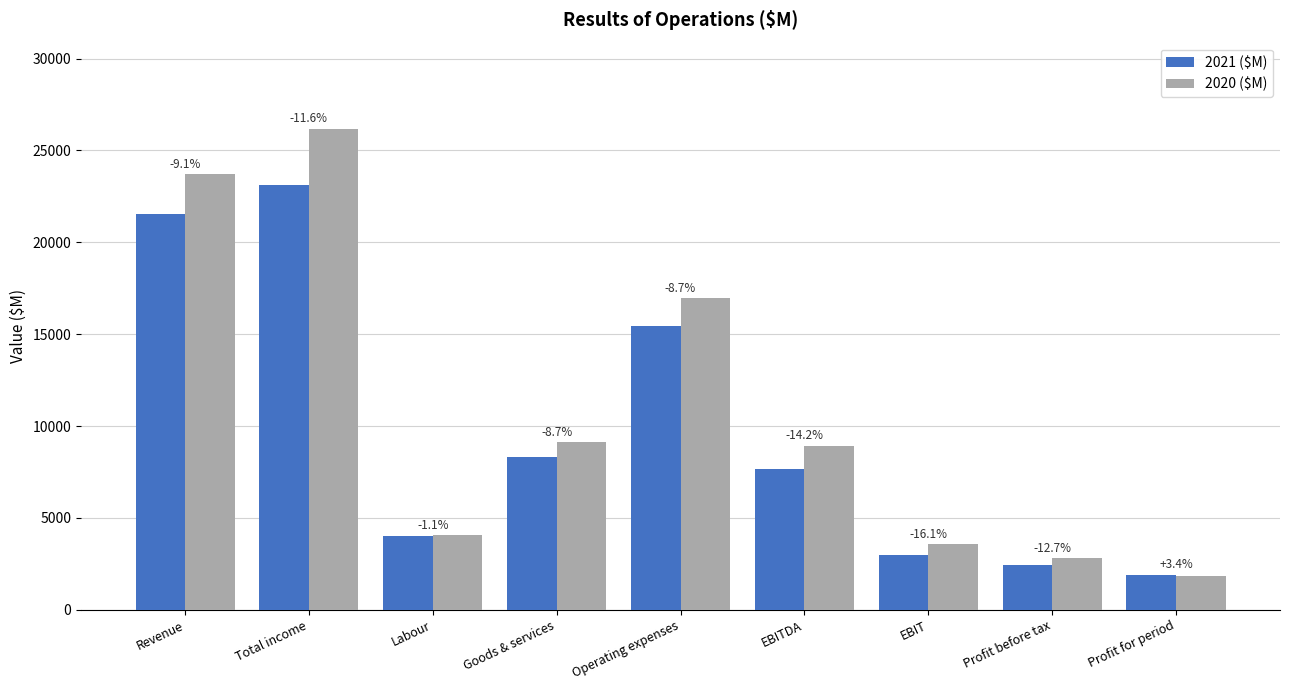

At how many categories does at least one series exceed 25815?

1